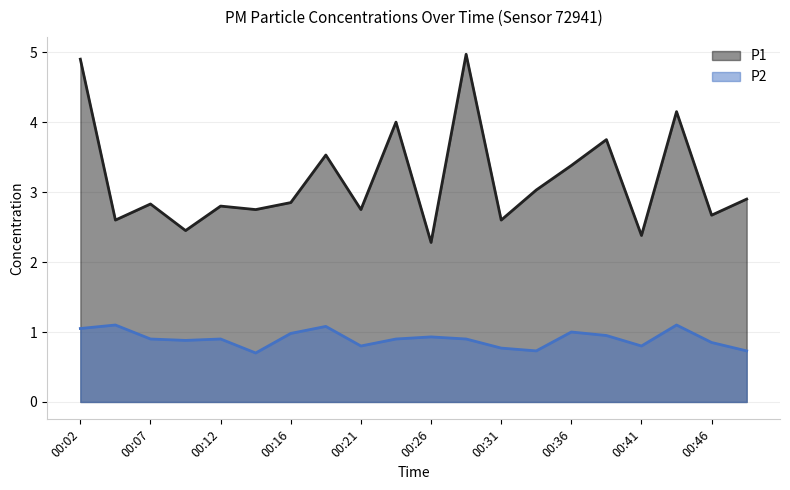

True or false: P2 has a value of 0.9 at 00:07.

True